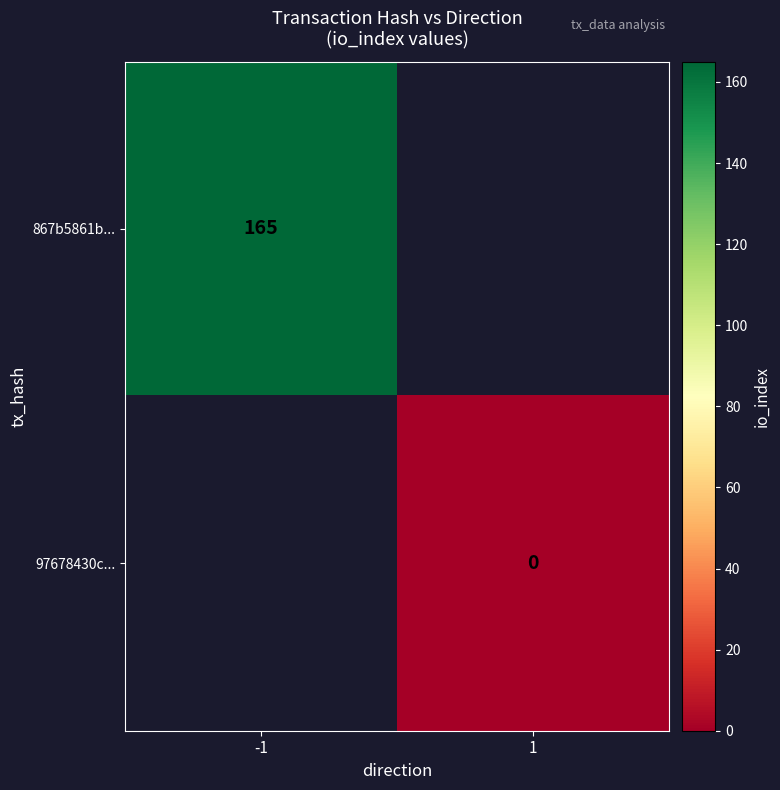

How many series are shown in this chart?

2